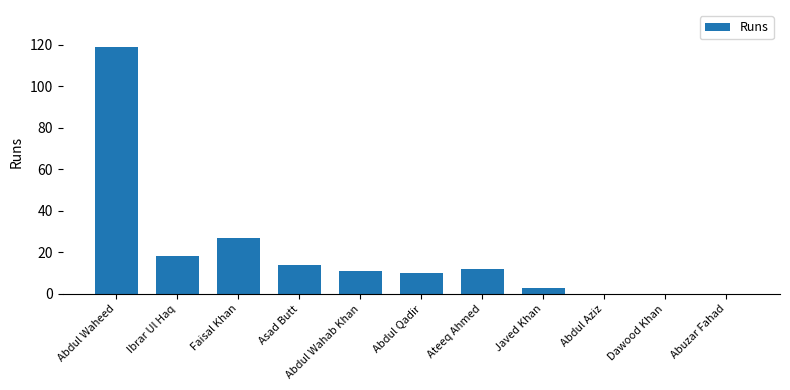

Count the number of categories in the chart.

11